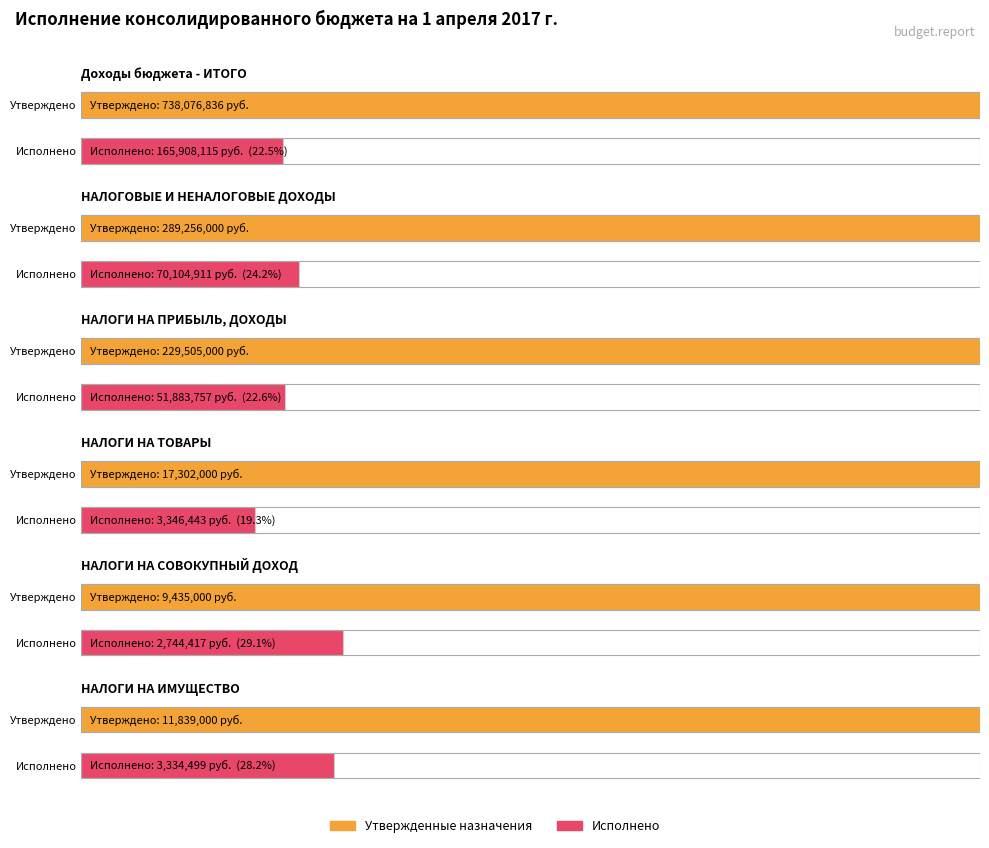

True or false: Исполнено (консолидированный бюджет) has a value of 86582477.7 at НАЛОГИ НА ПРИБЫЛЬ, ДОХОДЫ.

False